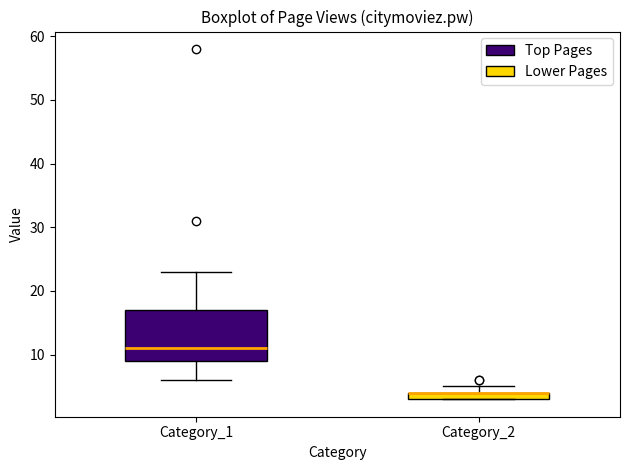

Where does the median line of the box for Category_1 sit on the y-axis? The values are not printed on the chart, so give them approximately, as read against the axis.

11